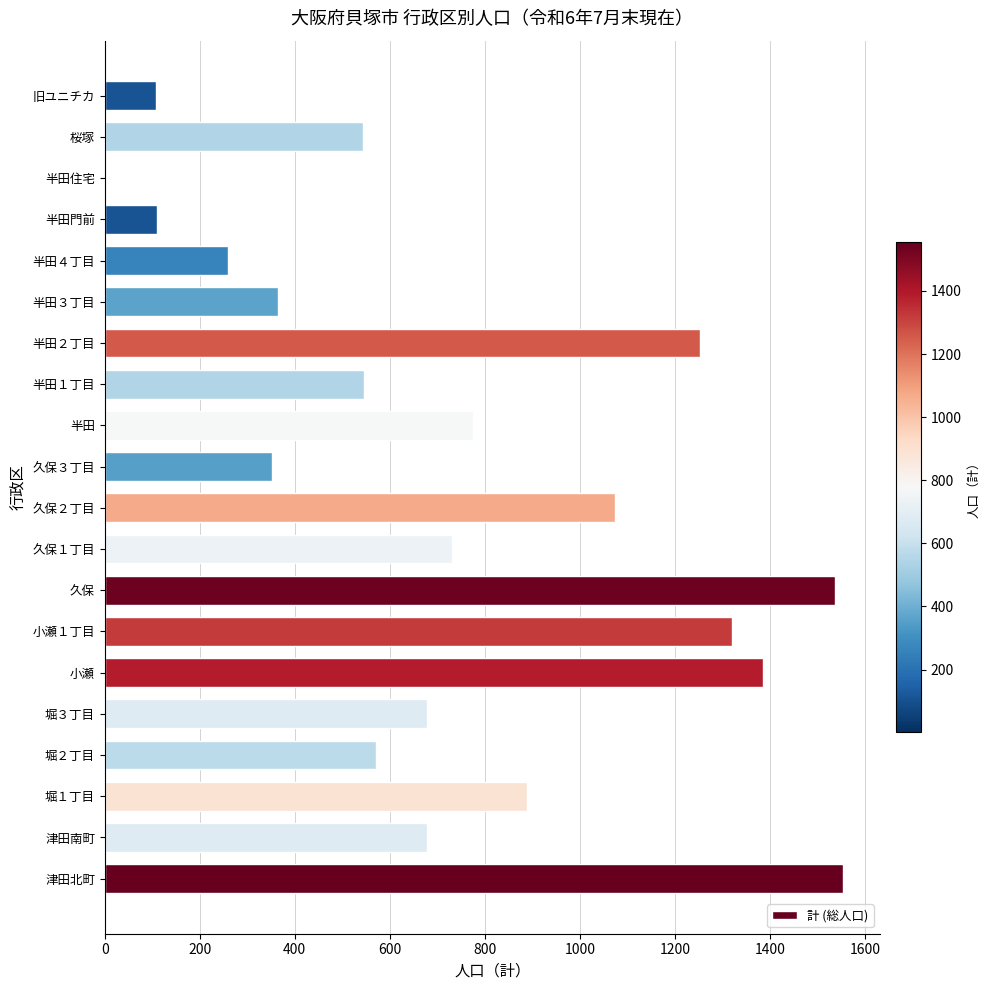

What is the average value?

736